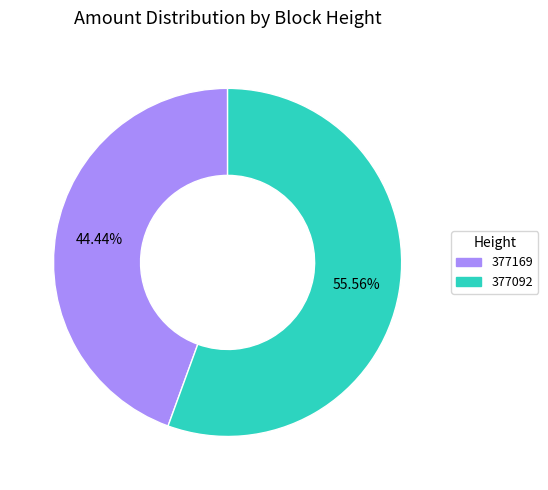

How many segments does this pie chart have?

2